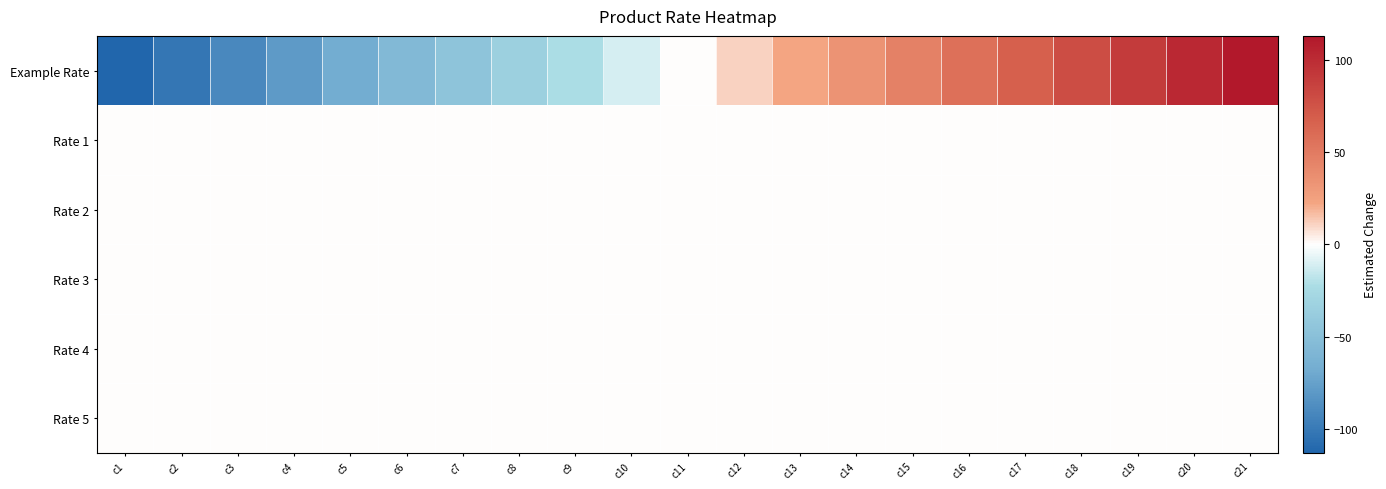

What is the difference between the highest and lowest values at c13?

22.6